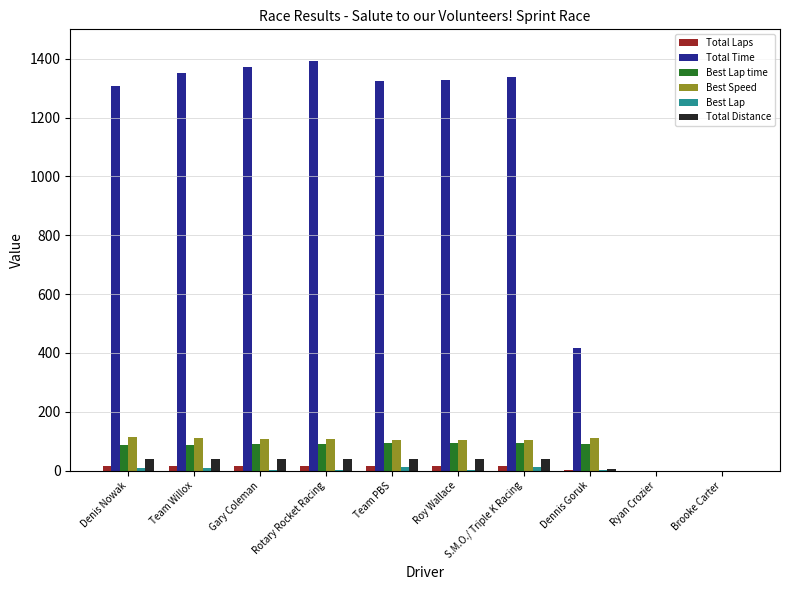

What is the maximum value shown in the chart?

1394.0